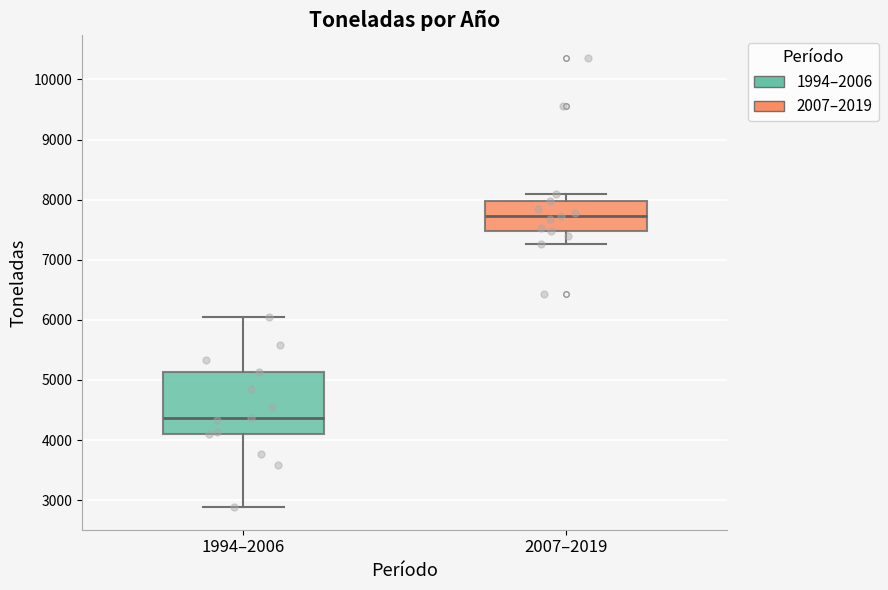

Which box is the tallest, from its lower edge to its upper edge?

1994–2006